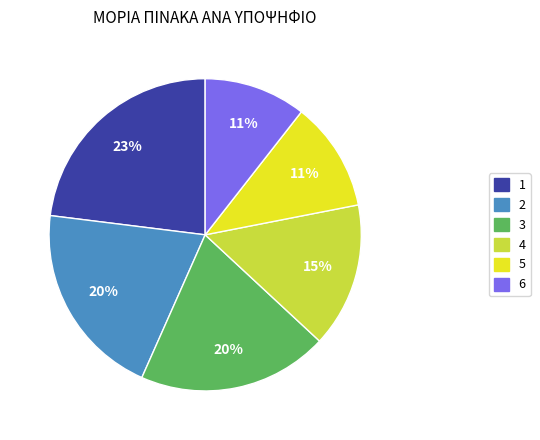

True or false: 4 accounts for 15% of the total.

True